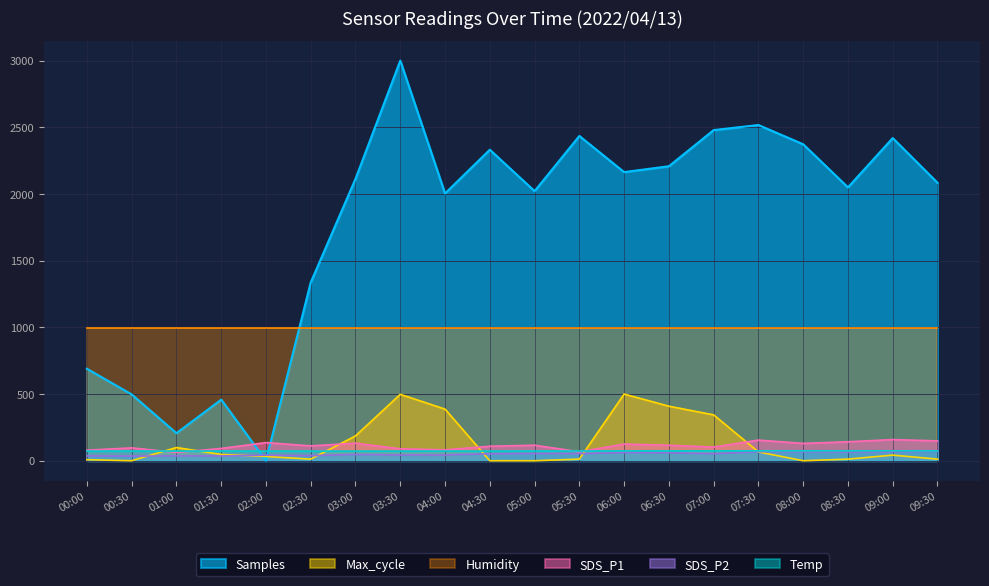

The value of SDS_P1 at 08:30 is 38.8. True or false?

False